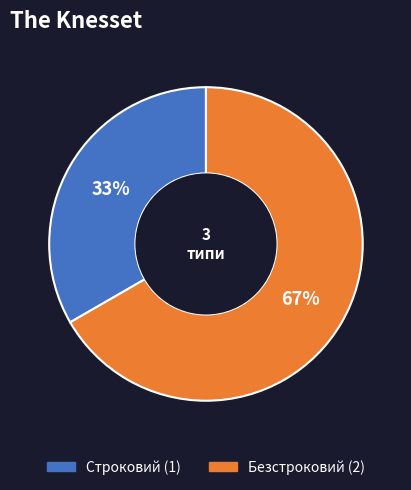

Is it true that Строковий is 33% of the pie?

True